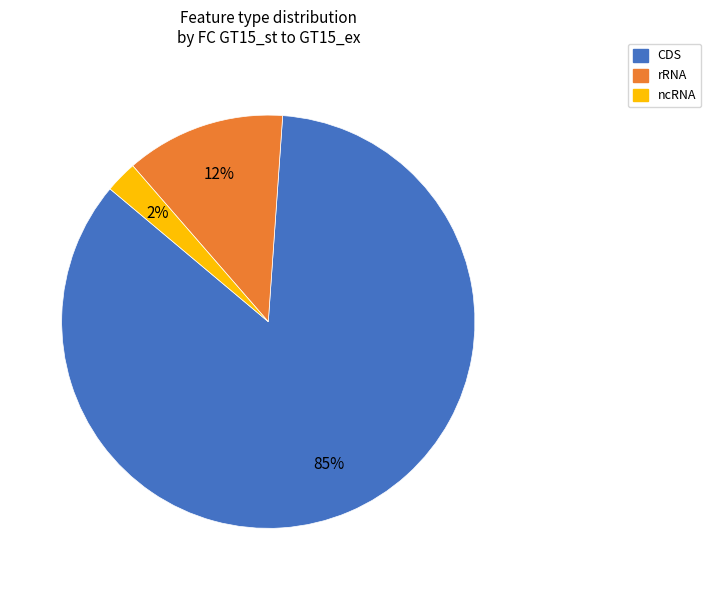

Which has a higher value, ncRNA or rRNA?

rRNA